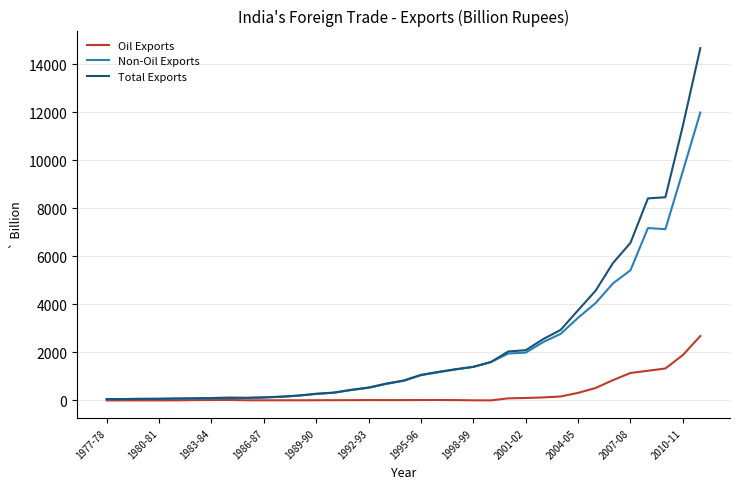

Is this an area chart (filled region under the line)?

No